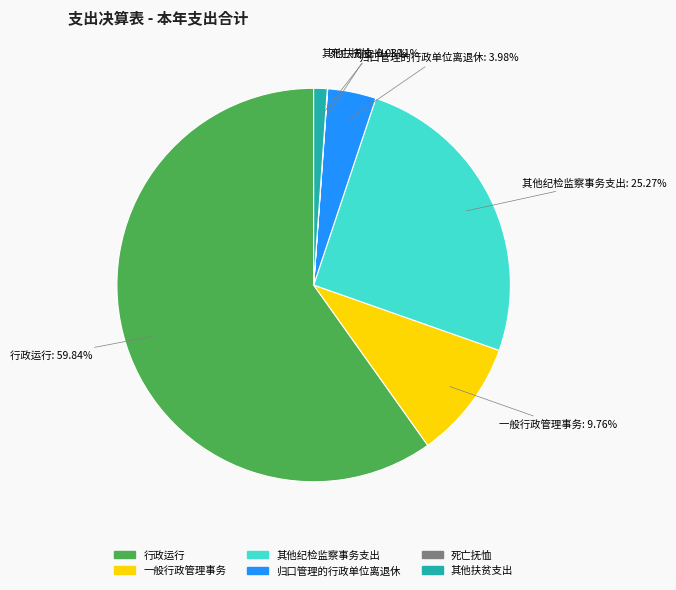

Combined, what portion of the pie is 其他纪检监察事务支出 and 一般行政管理事务?

35.0%